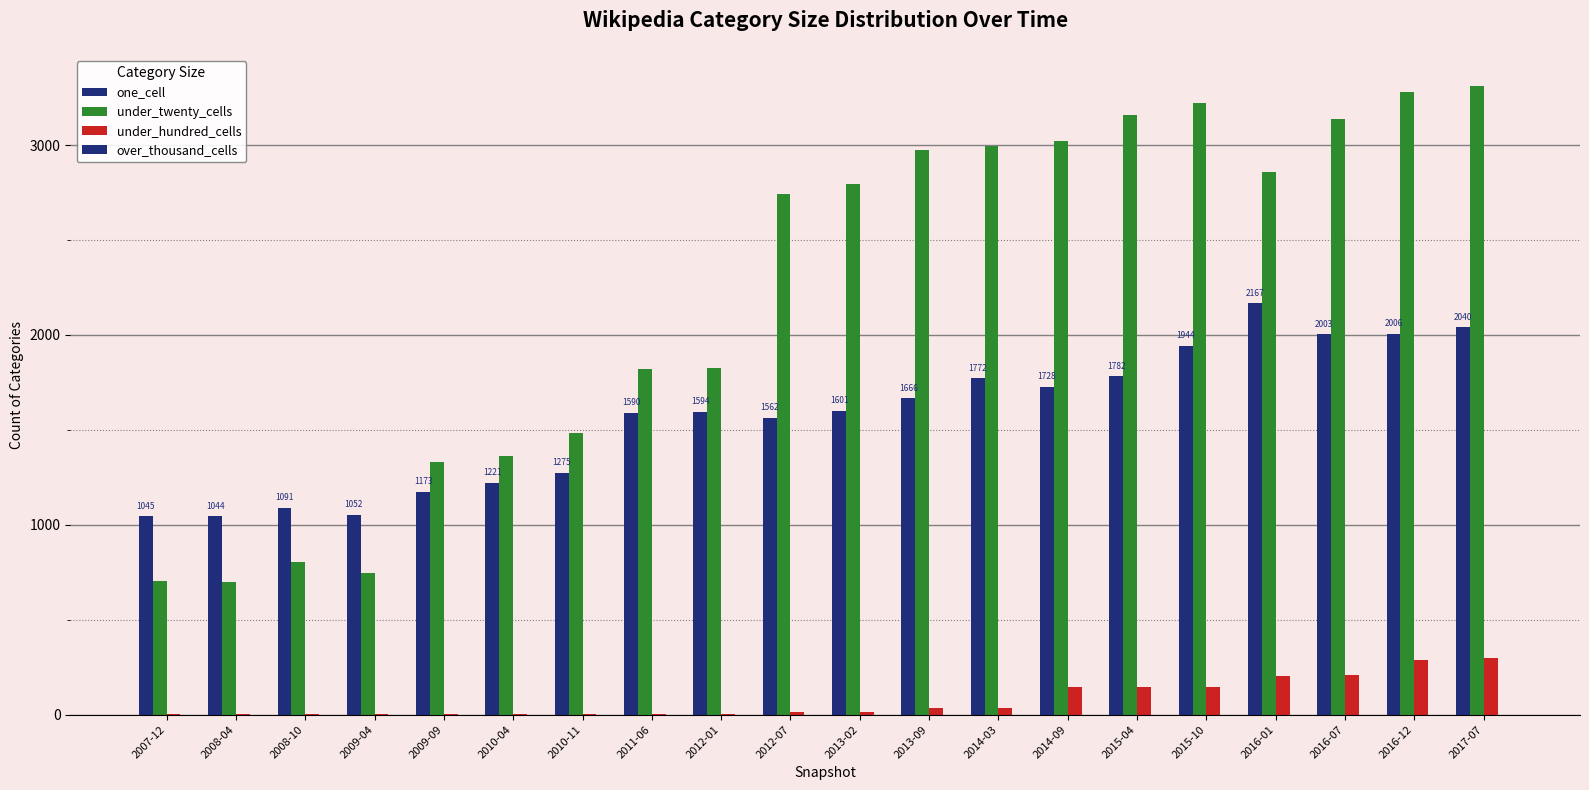

What is the value of the under_hundred_cells bar at the 10th from the left?

15